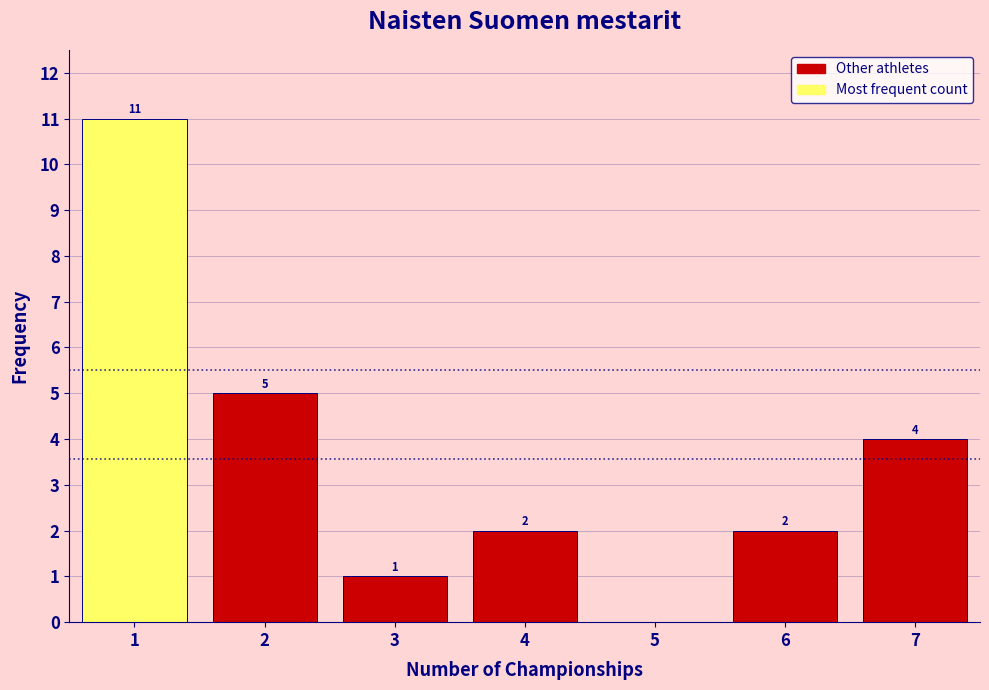

Reading right to left, extract all data points from this chart.

7=4	6=2	5=0	4=2	3=1	2=5	1=11